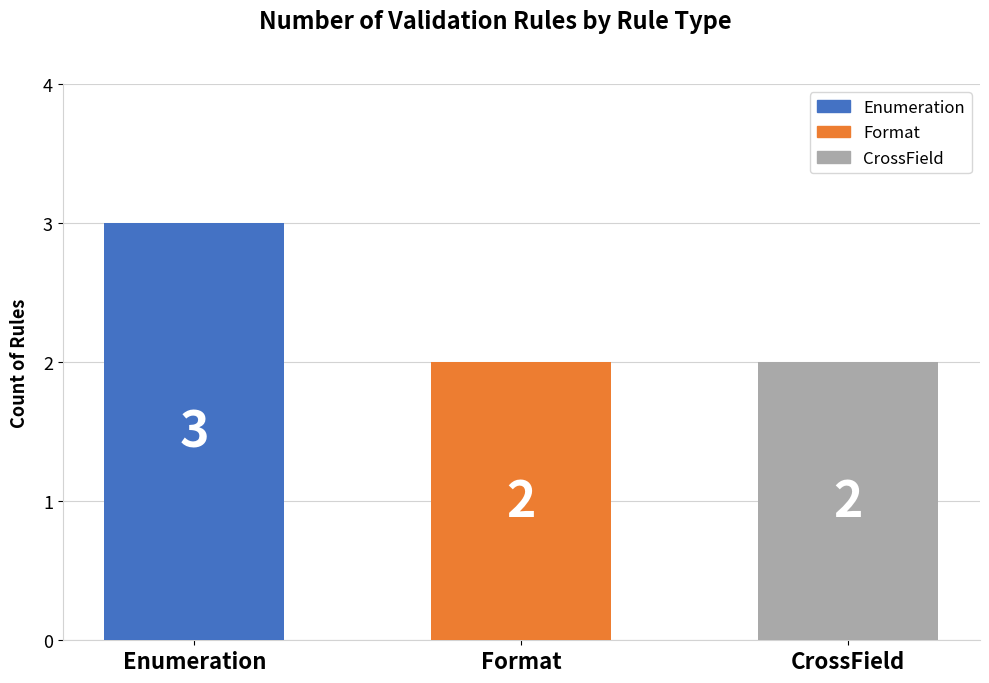

What is the maximum value shown in the chart?

3